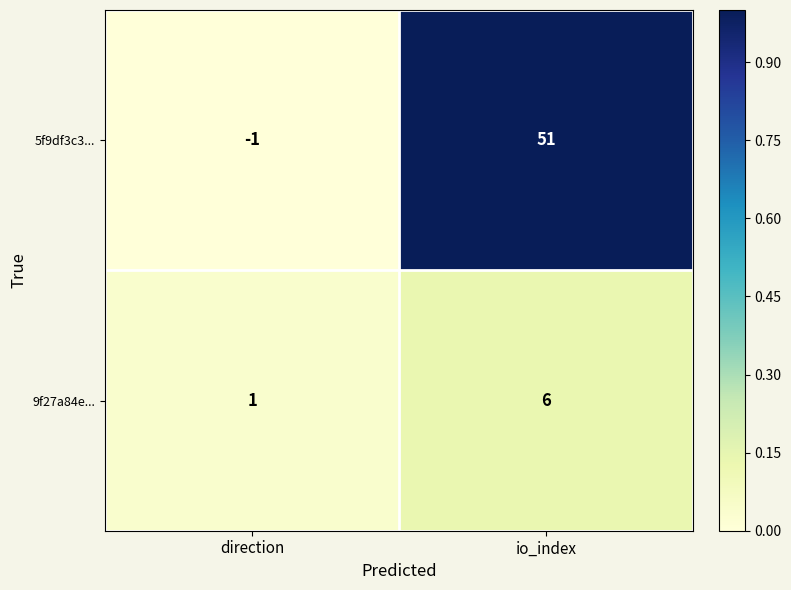

What is the maximum value shown in the chart?

51